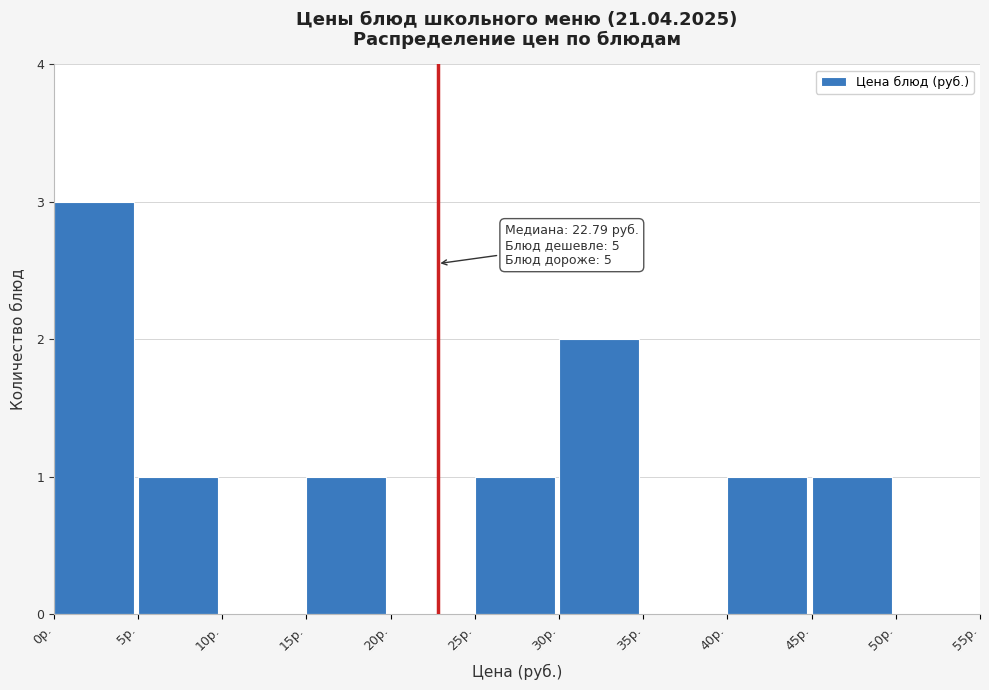

Over which range of the x-axis is the bar tallest?

0 to 5